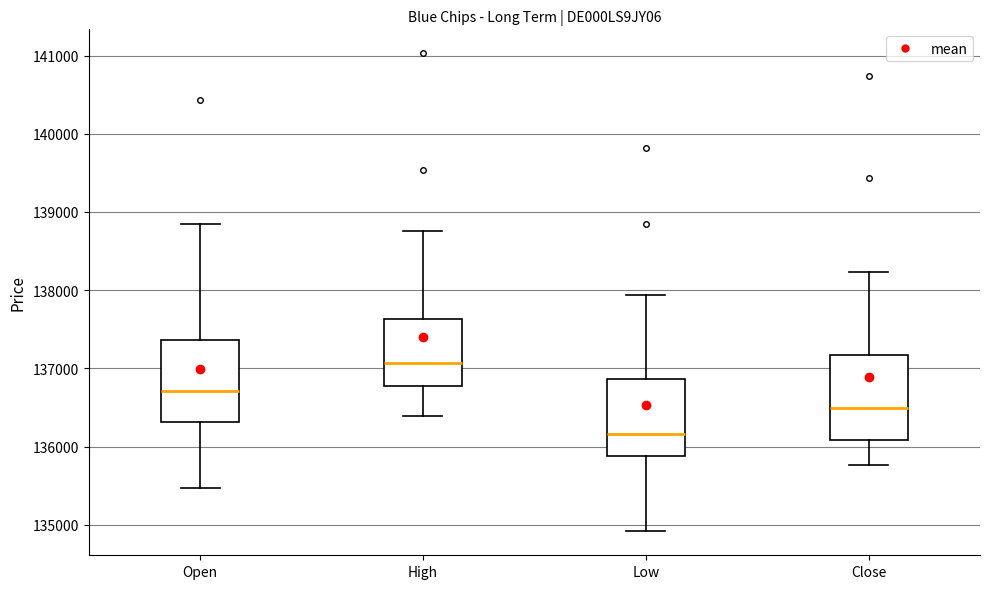

Which box has the lowest median line?

Low